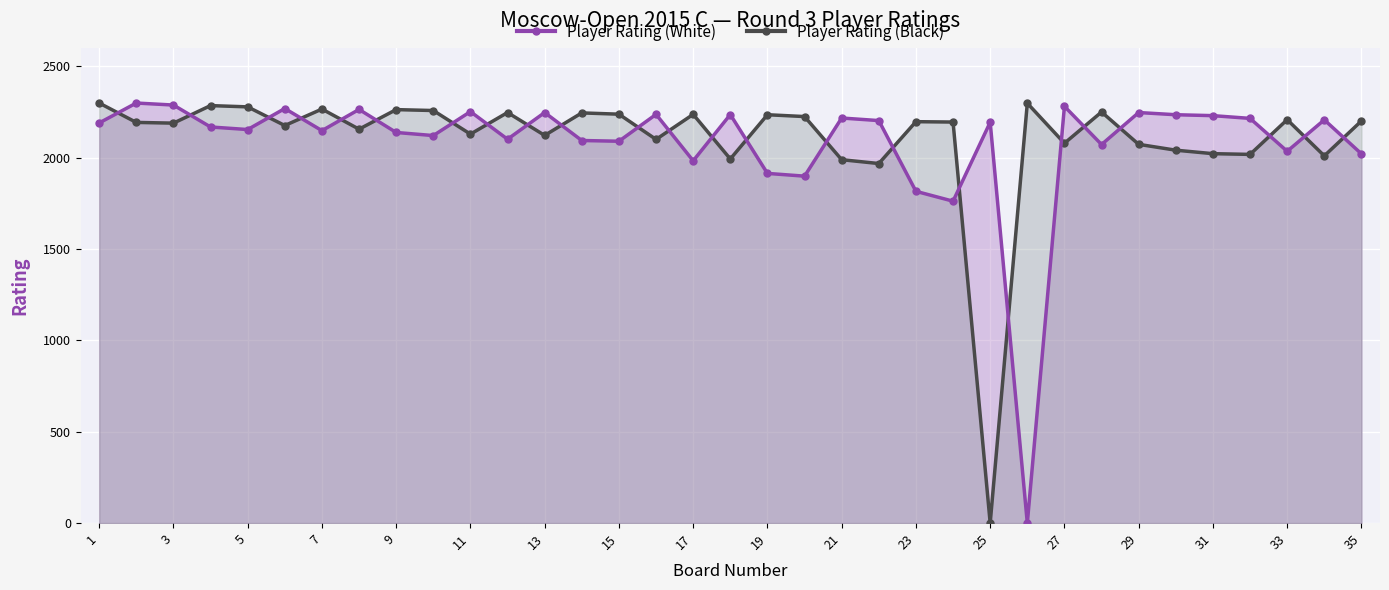

What is the spread (max minus min) of values at 27?

202